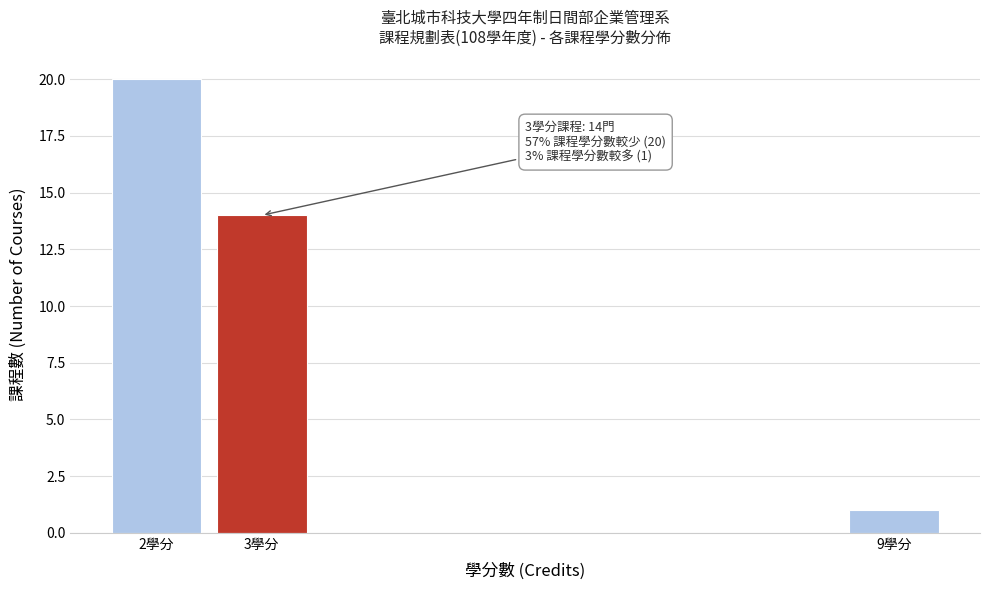

Reading left to right, transcribe all the data shown in this chart.

20	14	1